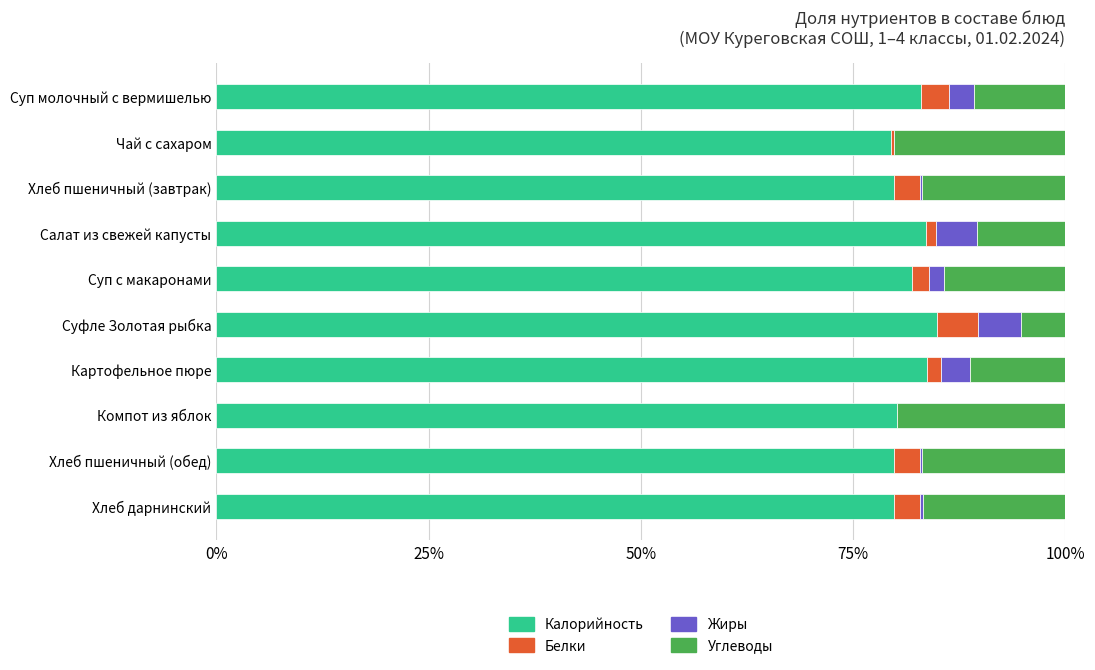

The value of Калорийность at Суп молочный с вермишелью is 83.0. True or false?

True